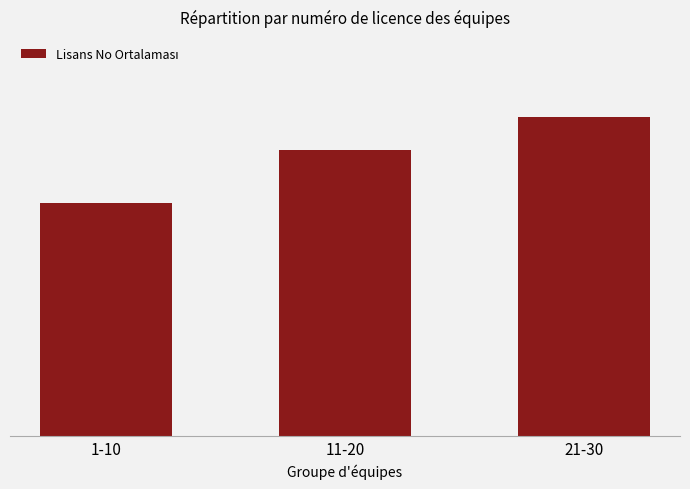

Are the bars horizontal?

No